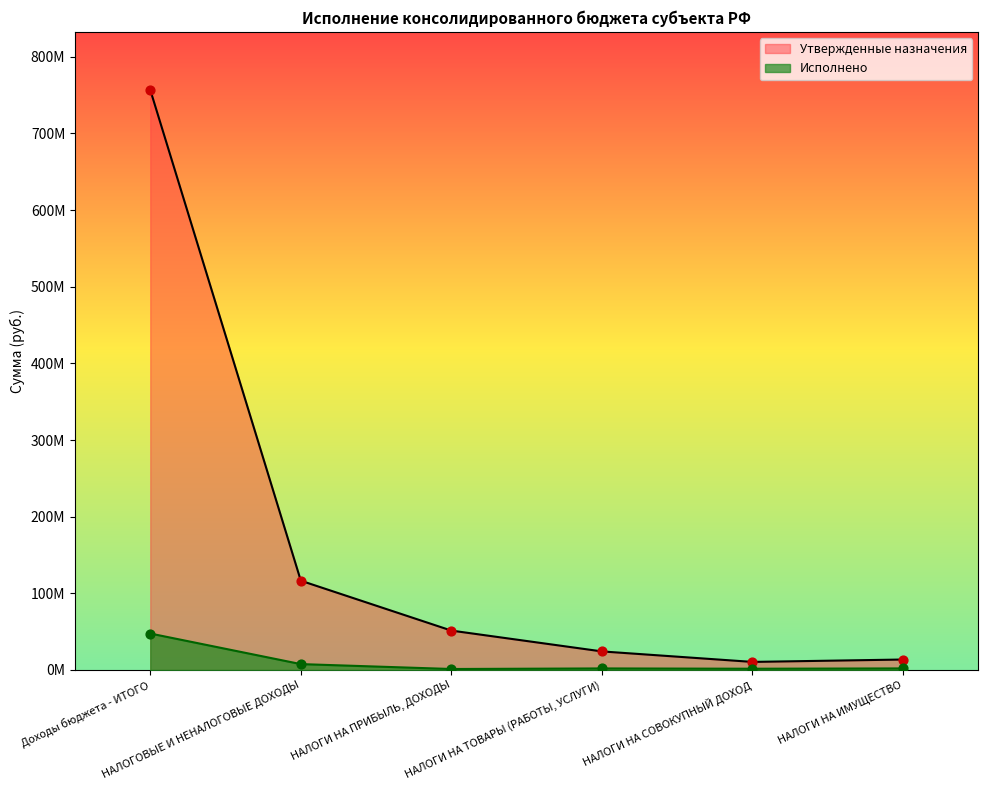

At which category is the sum across all series the highest?

Доходы бюджета - ИТОГО